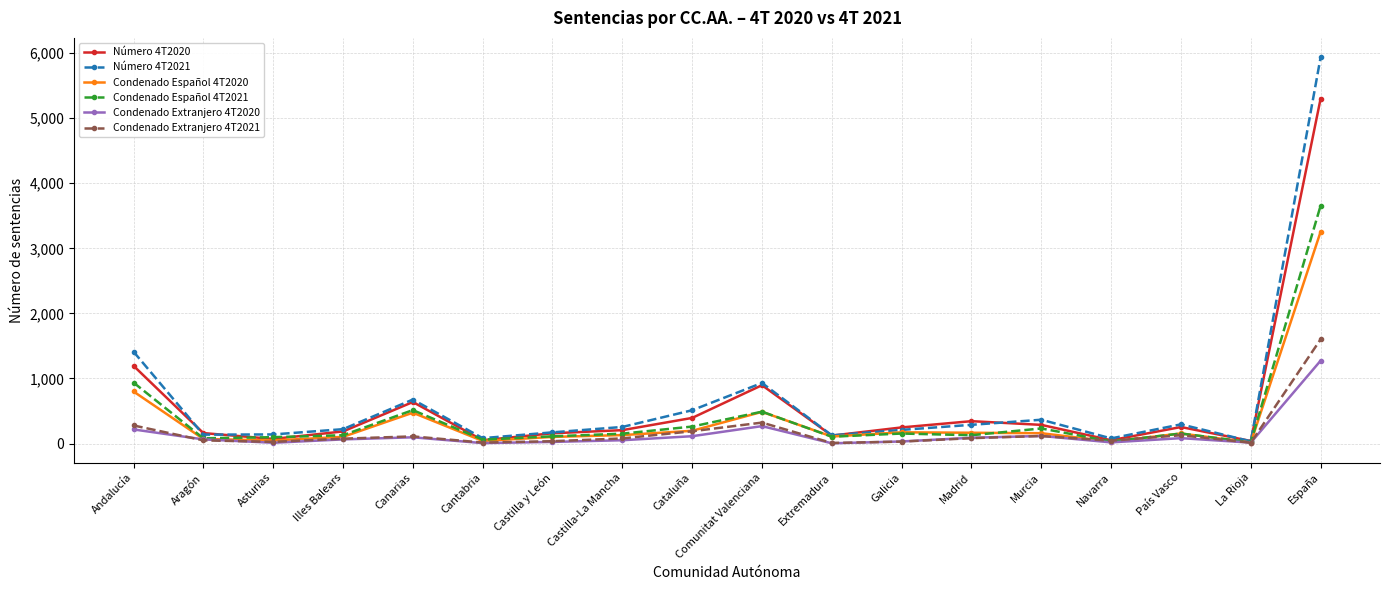

What is the label of the 2nd point from the left?

Aragón